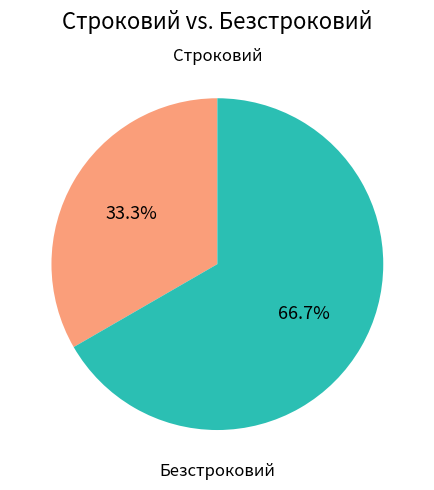

To the nearest percent, what percentage of the pie is Безстроковий?

67%